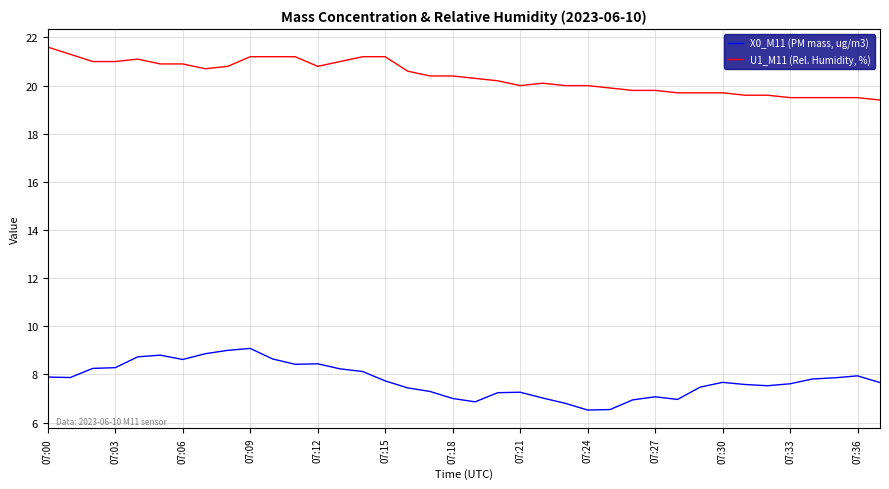

Which series has the largest total across all categories?

U1_M11 (Rel. Humidity, %)